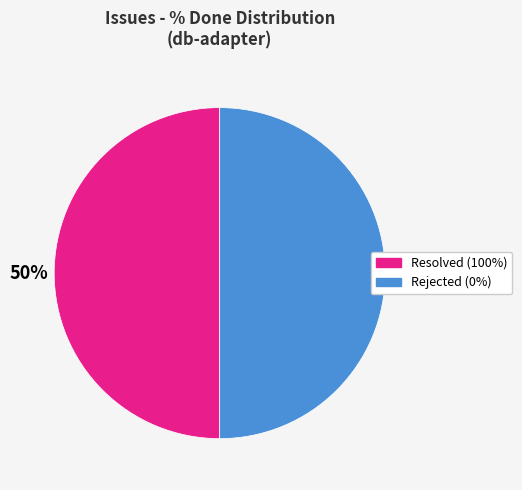

True or false: Rejected (0%) accounts for 61% of the total.

False